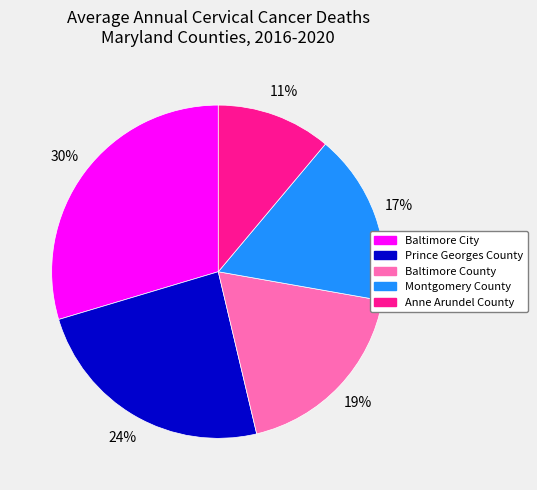

To the nearest percent, what is the difference between the largest and smallest slice percentages?

19%